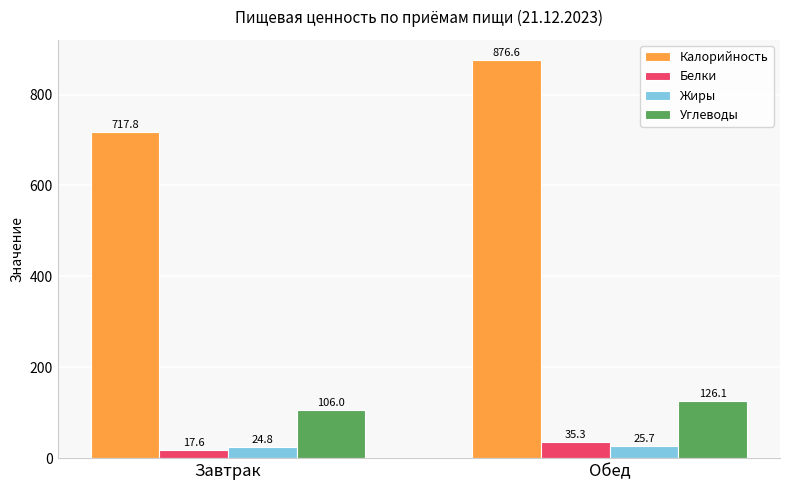

What is the difference between the highest and lowest values at Завтрак?

700.2